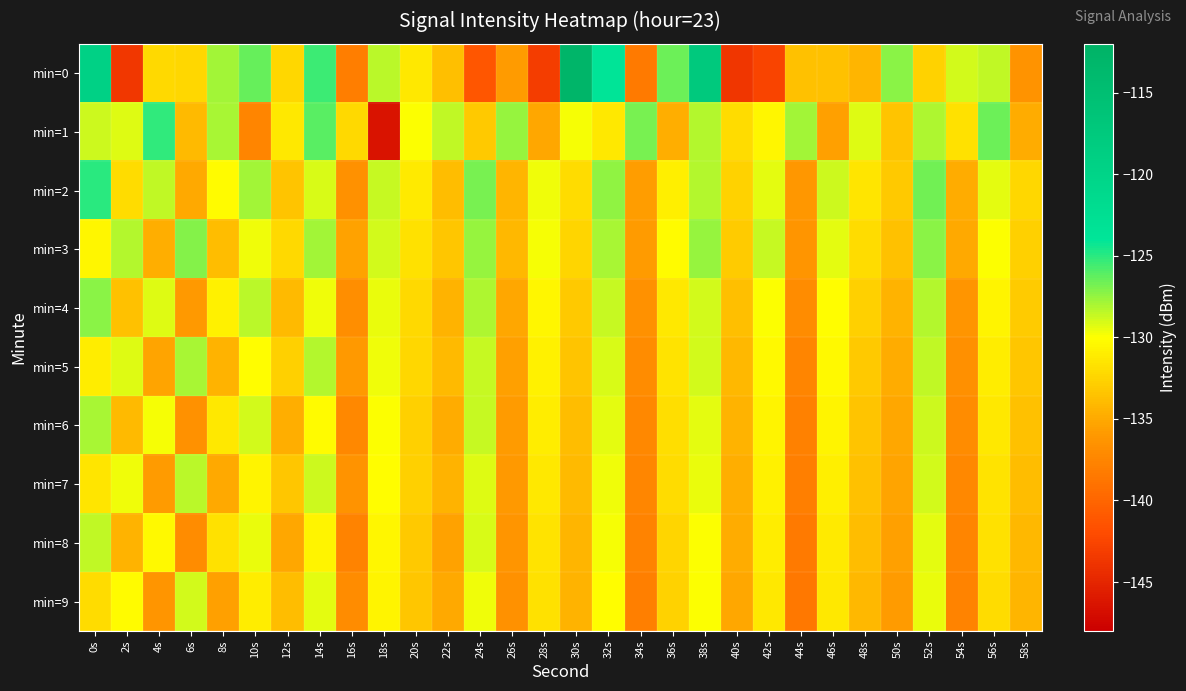

Reading left to right, transcribe all the data shown in this chart.

min=0: 0s=-119.4	2s=-143.6	4s=-132.1	6s=-132.4	8s=-127.8	10s=-126.5	12s=-132.4	14s=-125.4	16s=-138.1	18s=-128.4	20s=-131.4	22s=-133.7	24s=-141.2	26s=-135.9	28s=-143.2	30s=-112.7	32s=-123.8	34s=-138.4	36s=-126.6	38s=-117.5	40s=-143.7	42s=-142.6	44s=-133.6	46s=-133.5	48s=-134.3	50s=-127.2	52s=-132.7	54s=-129.0	56s=-128.6	58s=-136.4
min=1: 0s=-128.8	2s=-129.2	4s=-125.2	6s=-134.0	8s=-127.9	10s=-137.5	12s=-131.3	14s=-126.1	16s=-132.2	18s=-146.3	20s=-130.0	22s=-128.5	24s=-133.1	26s=-127.6	28s=-135.2	30s=-129.8	32s=-131.4	34s=-126.9	36s=-134.7	38s=-128.3	40s=-132.0	42s=-130.5	44s=-127.8	46s=-135.6	48s=-129.2	50s=-133.4	52s=-128.1	54s=-131.7	56s=-126.5	58s=-134.9
min=2: 0s=-125.0	2s=-132.0	4s=-128.5	6s=-135.0	8s=-130.2	10s=-127.8	12s=-133.4	14s=-129.1	16s=-136.5	18s=-128.7	20s=-131.2	22s=-133.8	24s=-126.9	26s=-134.3	28s=-129.6	30s=-132.1	32s=-127.4	34s=-135.7	36s=-130.9	38s=-128.2	40s=-132.6	42s=-129.3	44s=-136.1	46s=-128.8	48s=-131.5	50s=-133.2	52s=-126.7	54s=-134.8	56s=-129.4	58s=-132.3
min=3: 0s=-130.5	2s=-128.3	4s=-134.7	6s=-127.1	8s=-133.9	10s=-129.6	12s=-132.2	14s=-127.8	16s=-135.4	18s=-129.0	20s=-131.7	22s=-133.3	24s=-127.5	26s=-134.1	28s=-129.8	30s=-132.5	32s=-128.0	34s=-135.8	36s=-130.2	38s=-127.6	40s=-133.0	42s=-128.7	44s=-136.3	46s=-129.4	48s=-132.0	50s=-133.6	52s=-127.2	54s=-135.0	56s=-129.9	58s=-132.7
min=4: 0s=-127.3	2s=-133.6	4s=-129.2	6s=-136.0	8s=-130.8	10s=-128.4	12s=-134.0	14s=-129.7	16s=-136.8	18s=-129.5	20s=-132.2	22s=-134.4	24s=-128.1	26s=-135.2	28s=-130.5	30s=-133.2	32s=-128.6	34s=-136.5	36s=-131.3	38s=-128.9	40s=-133.7	42s=-130.0	44s=-137.0	46s=-130.1	48s=-132.8	50s=-134.5	52s=-128.3	54s=-136.2	56s=-130.6	58s=-133.0
min=5: 0s=-131.0	2s=-129.2	4s=-135.3	6s=-127.9	8s=-134.5	10s=-130.1	12s=-132.8	14s=-128.3	16s=-136.0	18s=-129.6	20s=-132.3	22s=-134.0	24s=-128.7	26s=-135.5	28s=-130.8	30s=-133.5	32s=-129.1	34s=-136.9	36s=-131.6	38s=-129.0	40s=-134.2	42s=-130.3	44s=-137.5	46s=-130.4	48s=-133.1	50s=-134.8	52s=-128.5	54s=-136.7	56s=-131.0	58s=-133.3
min=6: 0s=-128.0	2s=-134.0	4s=-129.8	6s=-136.5	8s=-131.3	10s=-129.0	12s=-134.7	14s=-130.2	16s=-137.2	18s=-130.0	20s=-132.7	22s=-134.9	24s=-128.6	26s=-135.8	28s=-131.1	30s=-133.8	32s=-129.3	34s=-137.2	36s=-131.9	38s=-129.4	40s=-134.4	42s=-130.6	44s=-137.8	46s=-130.7	48s=-133.4	50s=-135.1	52s=-128.8	54s=-137.0	56s=-131.3	58s=-133.6
min=7: 0s=-131.5	2s=-129.7	4s=-135.8	6s=-128.4	8s=-135.0	10s=-130.6	12s=-133.3	14s=-128.8	16s=-136.4	18s=-130.1	20s=-132.8	22s=-134.5	24s=-129.2	26s=-136.0	28s=-131.3	30s=-134.0	32s=-129.6	34s=-137.4	36s=-132.1	38s=-129.5	40s=-134.7	42s=-130.8	44s=-138.0	46s=-130.9	48s=-133.6	50s=-135.3	52s=-129.0	54s=-137.2	56s=-131.6	58s=-133.8
min=8: 0s=-128.5	2s=-134.5	4s=-130.3	6s=-137.0	8s=-131.8	10s=-129.5	12s=-135.2	14s=-130.7	16s=-137.7	18s=-130.5	20s=-133.2	22s=-135.4	24s=-129.1	26s=-136.3	28s=-131.6	30s=-134.3	32s=-129.8	34s=-137.7	36s=-132.4	38s=-129.9	40s=-134.9	42s=-131.1	44s=-138.3	46s=-131.2	48s=-133.9	50s=-135.6	52s=-129.3	54s=-137.5	56s=-131.8	58s=-134.1
min=9: 0s=-132.0	2s=-130.2	4s=-136.3	6s=-128.9	8s=-135.5	10s=-131.1	12s=-133.8	14s=-129.3	16s=-136.9	18s=-130.6	20s=-133.3	22s=-135.0	24s=-129.7	26s=-136.5	28s=-131.8	30s=-134.5	32s=-130.1	34s=-137.9	36s=-132.6	38s=-130.0	40s=-135.2	42s=-131.3	44s=-138.5	46s=-131.4	48s=-134.1	50s=-135.8	52s=-129.5	54s=-137.7	56s=-132.1	58s=-134.3